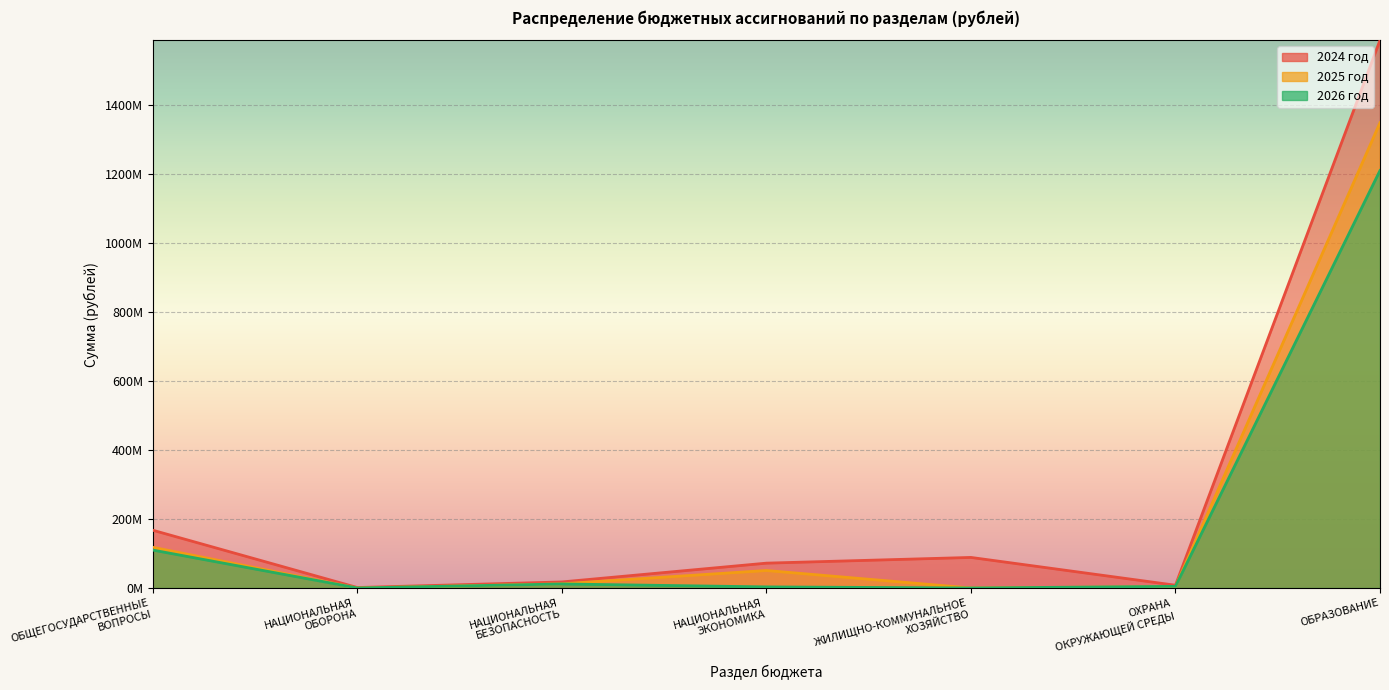

What is the sum of all 2025 год values?

1534927887.1